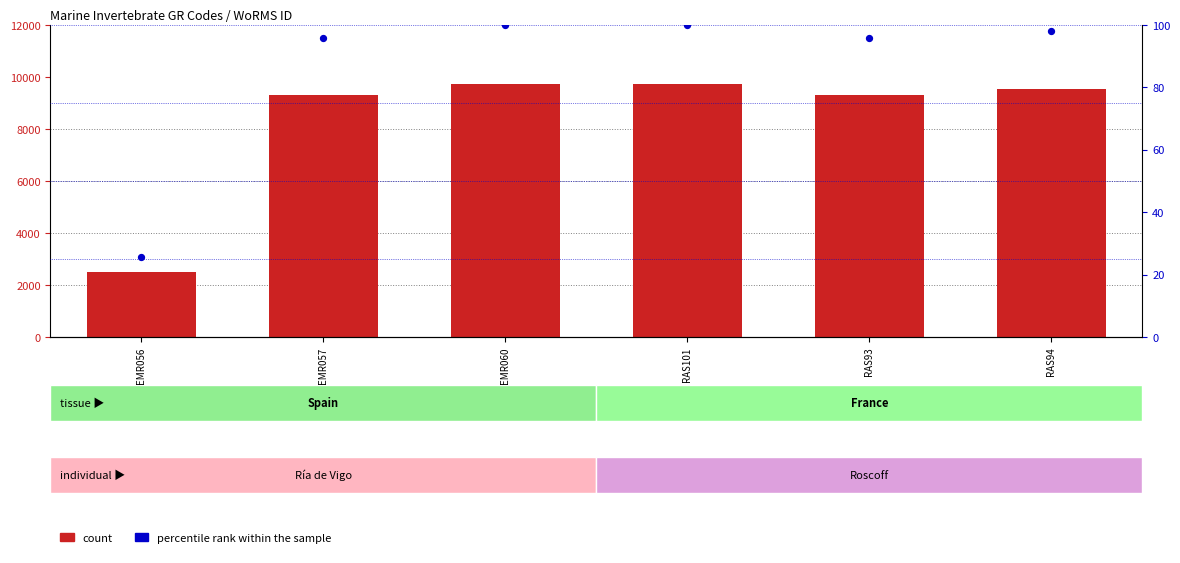

At which category is the sum across all series the highest?

EMR060